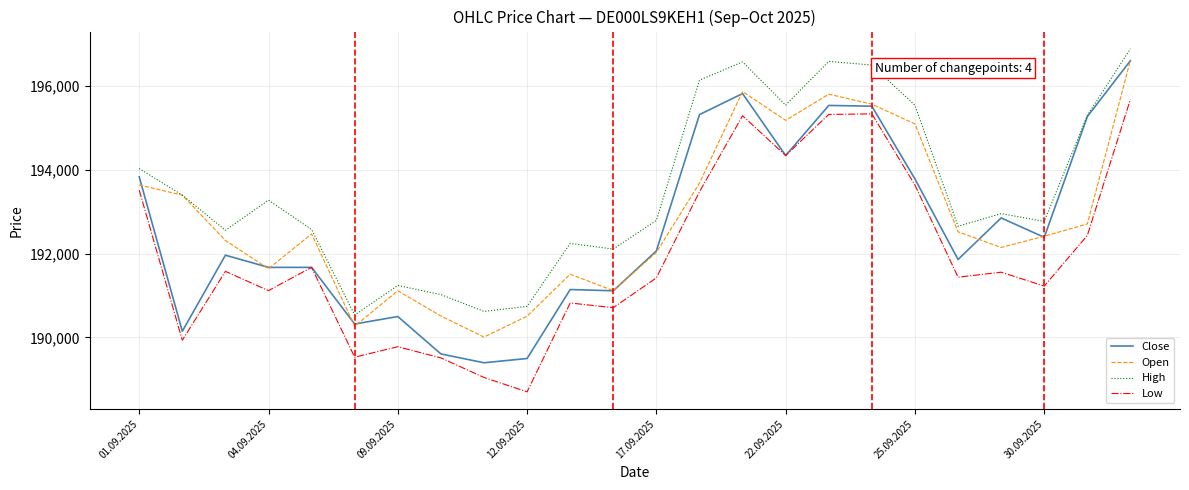

True or false: Low and High cross at least once.

False